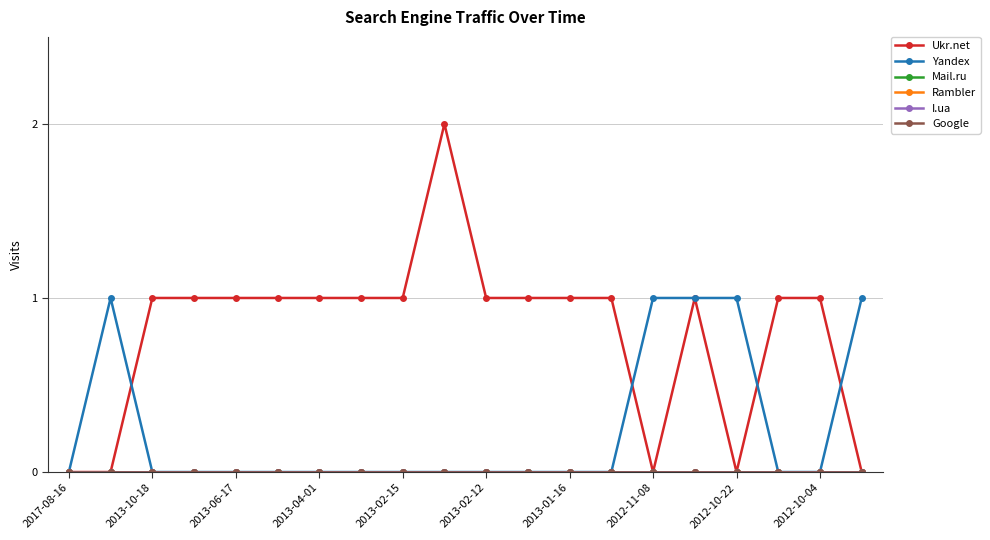

Which series has the largest total across all categories?

Ukr.net